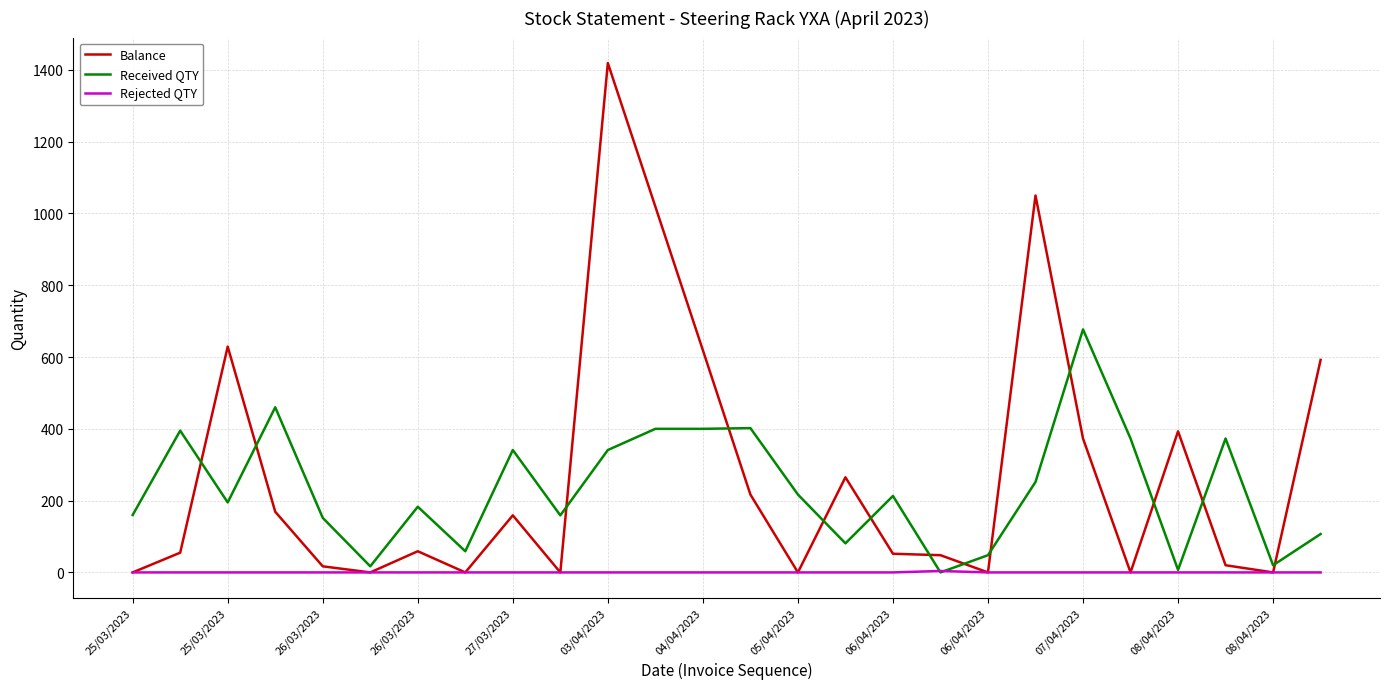

What are all the series names shown in the legend?

Balance, Received QTY, Rejected QTY